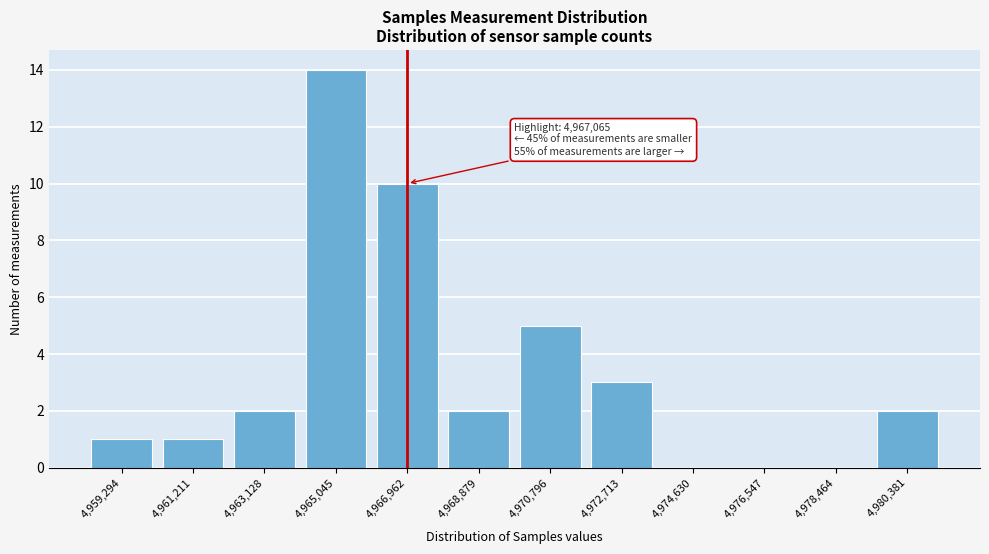

Reading left to right, extract all data points from this chart.

4,959,294=1	4,961,211=1	4,963,128=2	4,965,045=14	4,966,962=10	4,968,879=2	4,970,796=5	4,972,713=3	4,974,630=0	4,976,547=0	4,978,464=0	4,980,381=2